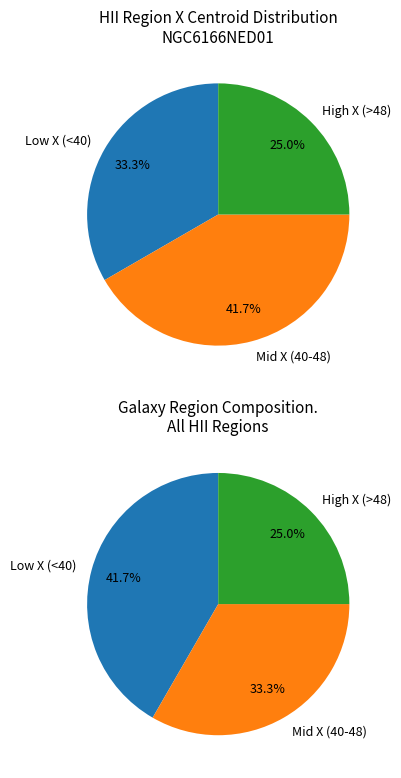

Is 6 the majority of the pie?

No